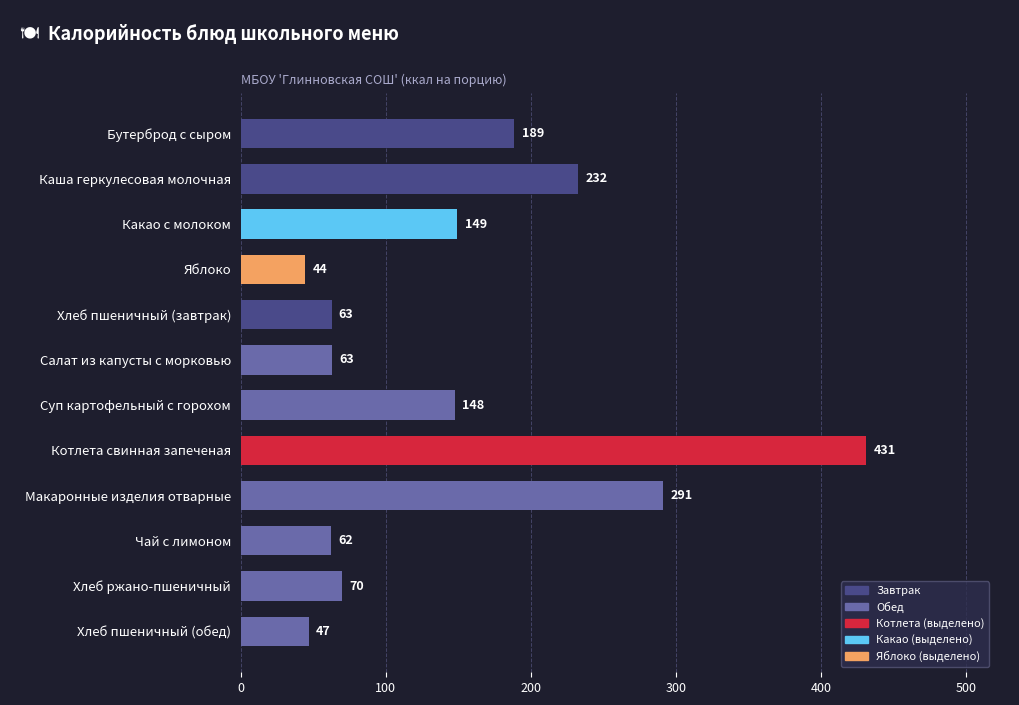

Count the number of data series in this chart.

1